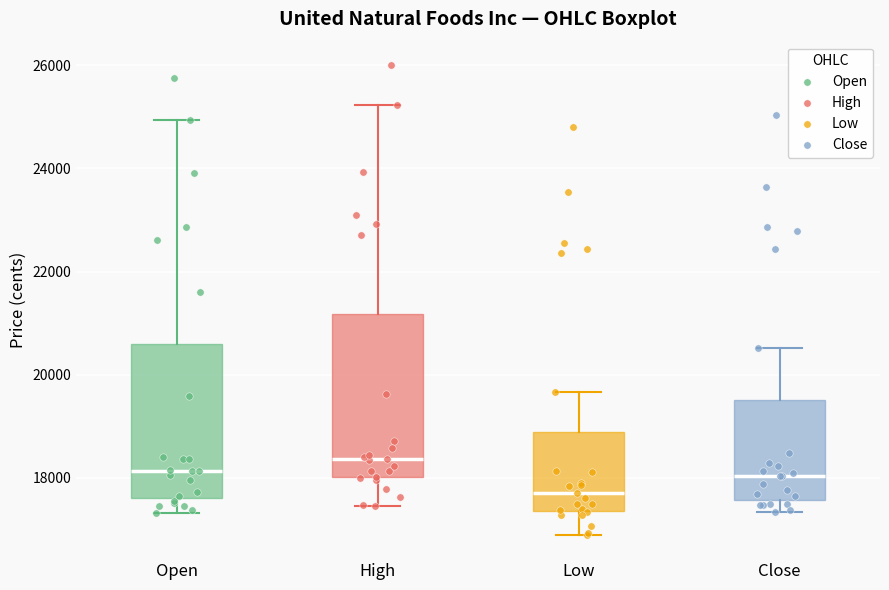

Where does the median line of the box for Open sit on the y-axis? The values are not printed on the chart, so give them approximately, as read against the axis.

18200